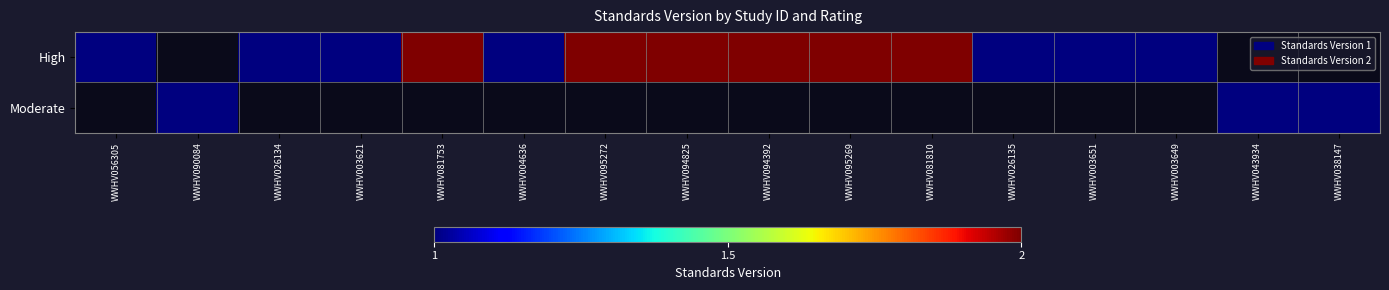

What is the maximum value for High?

2.0